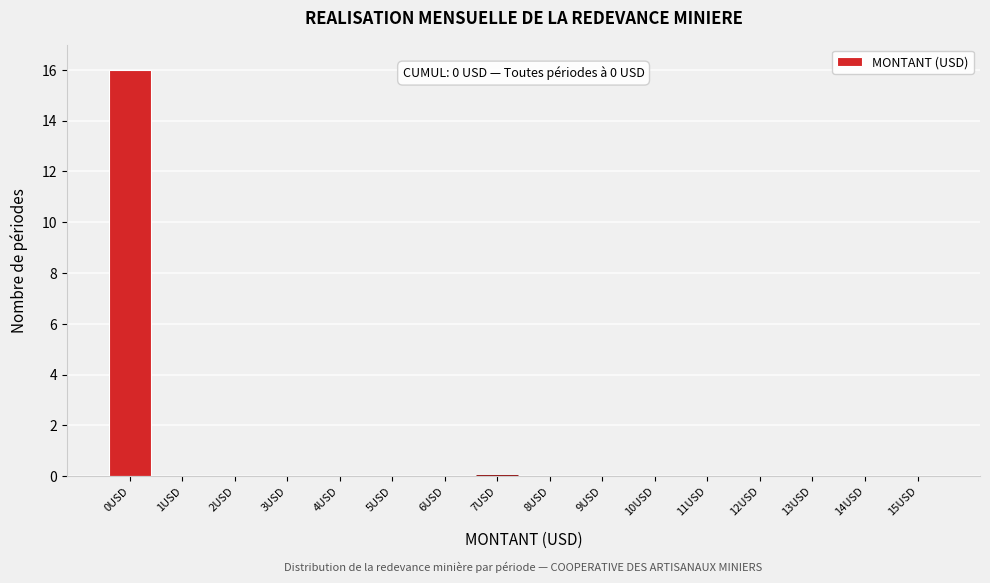

Reading left to right, transcribe all the data shown in this chart.

0USD=16	1USD=0	2USD=0	3USD=0	4USD=0	5USD=0	6USD=0	7USD=0	8USD=0	9USD=0	10USD=0	11USD=0	12USD=0	13USD=0	14USD=0	15USD=0